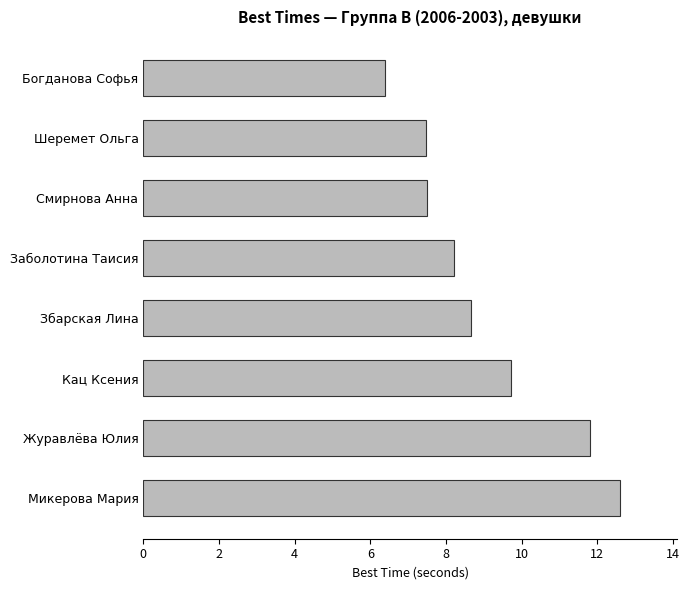

What is the sum of all values?

72.4